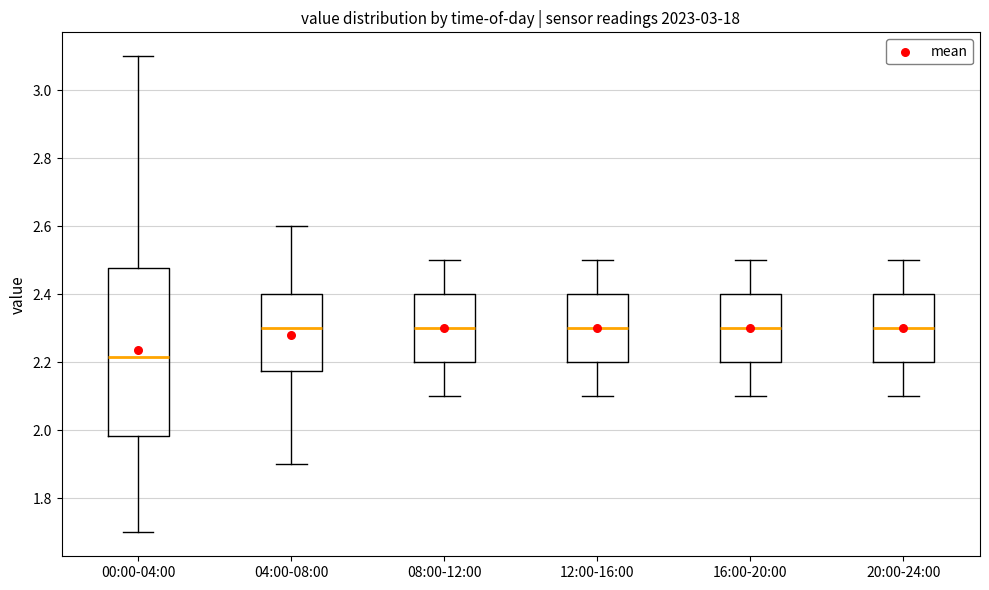

Where does the lower whisker of the box for 04:00-08:00 end on the y-axis? The values are not printed on the chart, so give them approximately, as read against the axis.

1.90